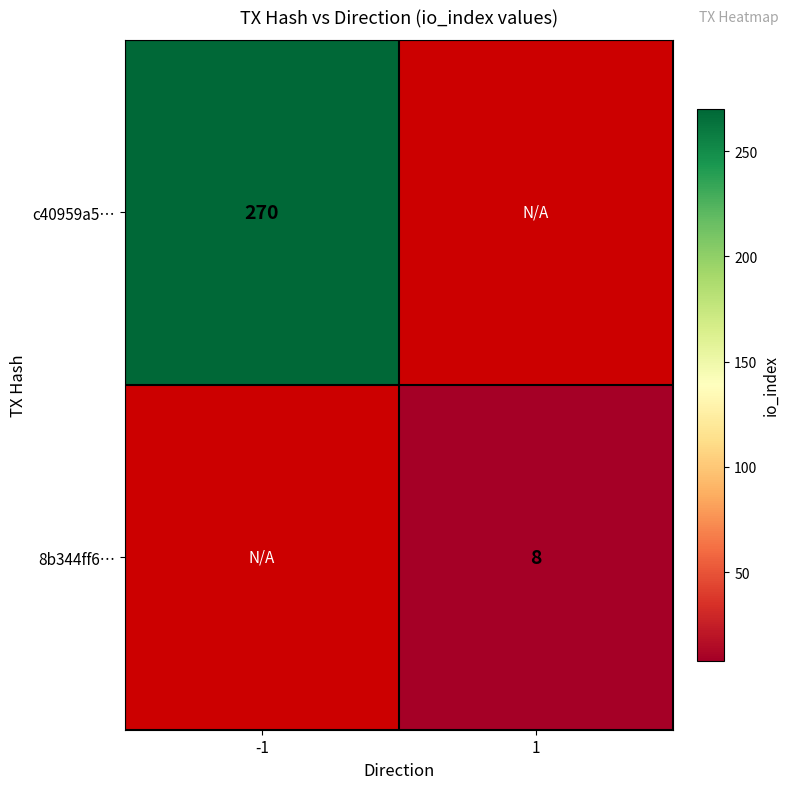

The value of c40959a5… at -1 is 441. True or false?

False